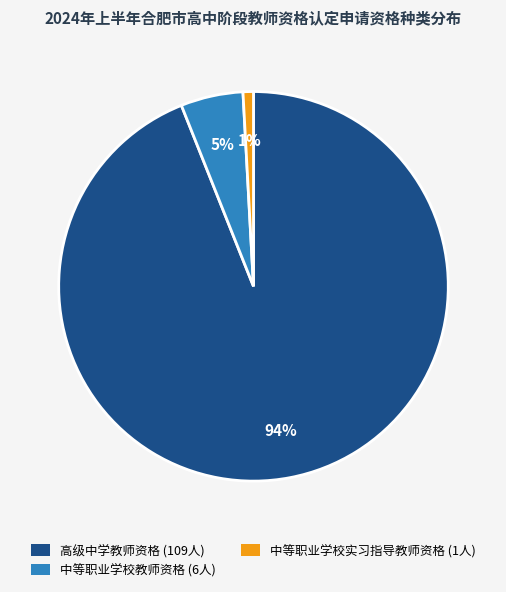

The 中等职业学校实习指导教师资格 slice represents 11% of the pie. True or false?

False